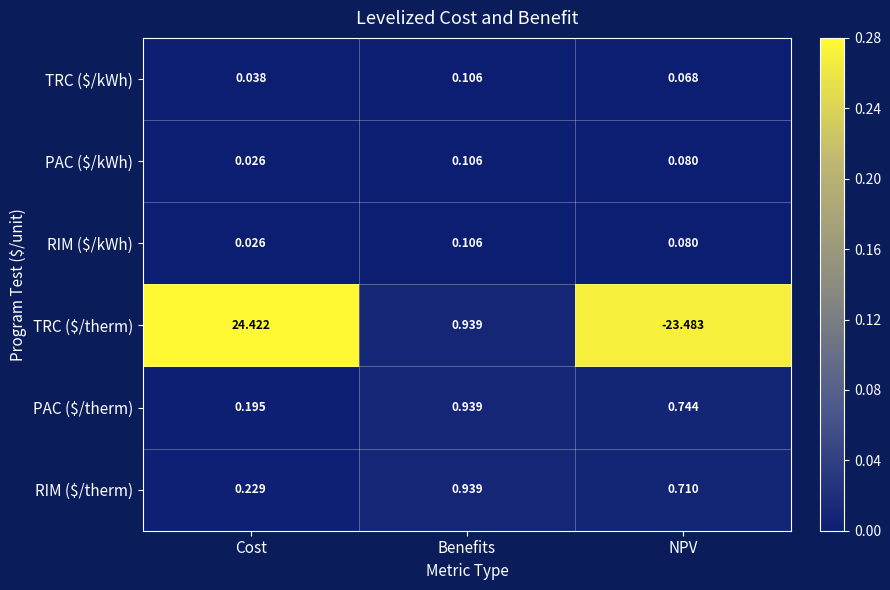

Which series has the widest spread of values?

TRC ($/therm)